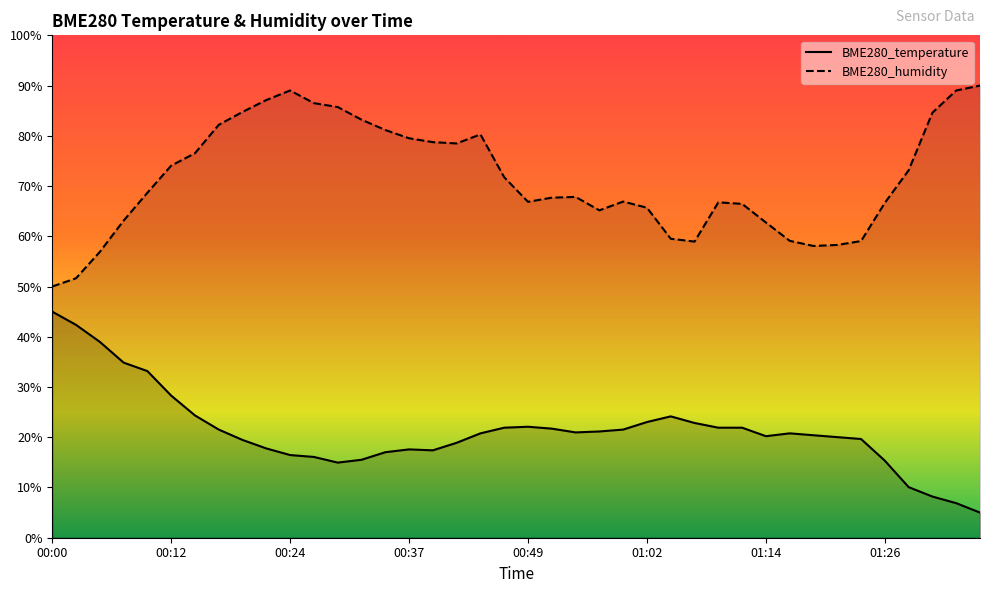

Which label corresponds to the smallest value in the chart?

01:36